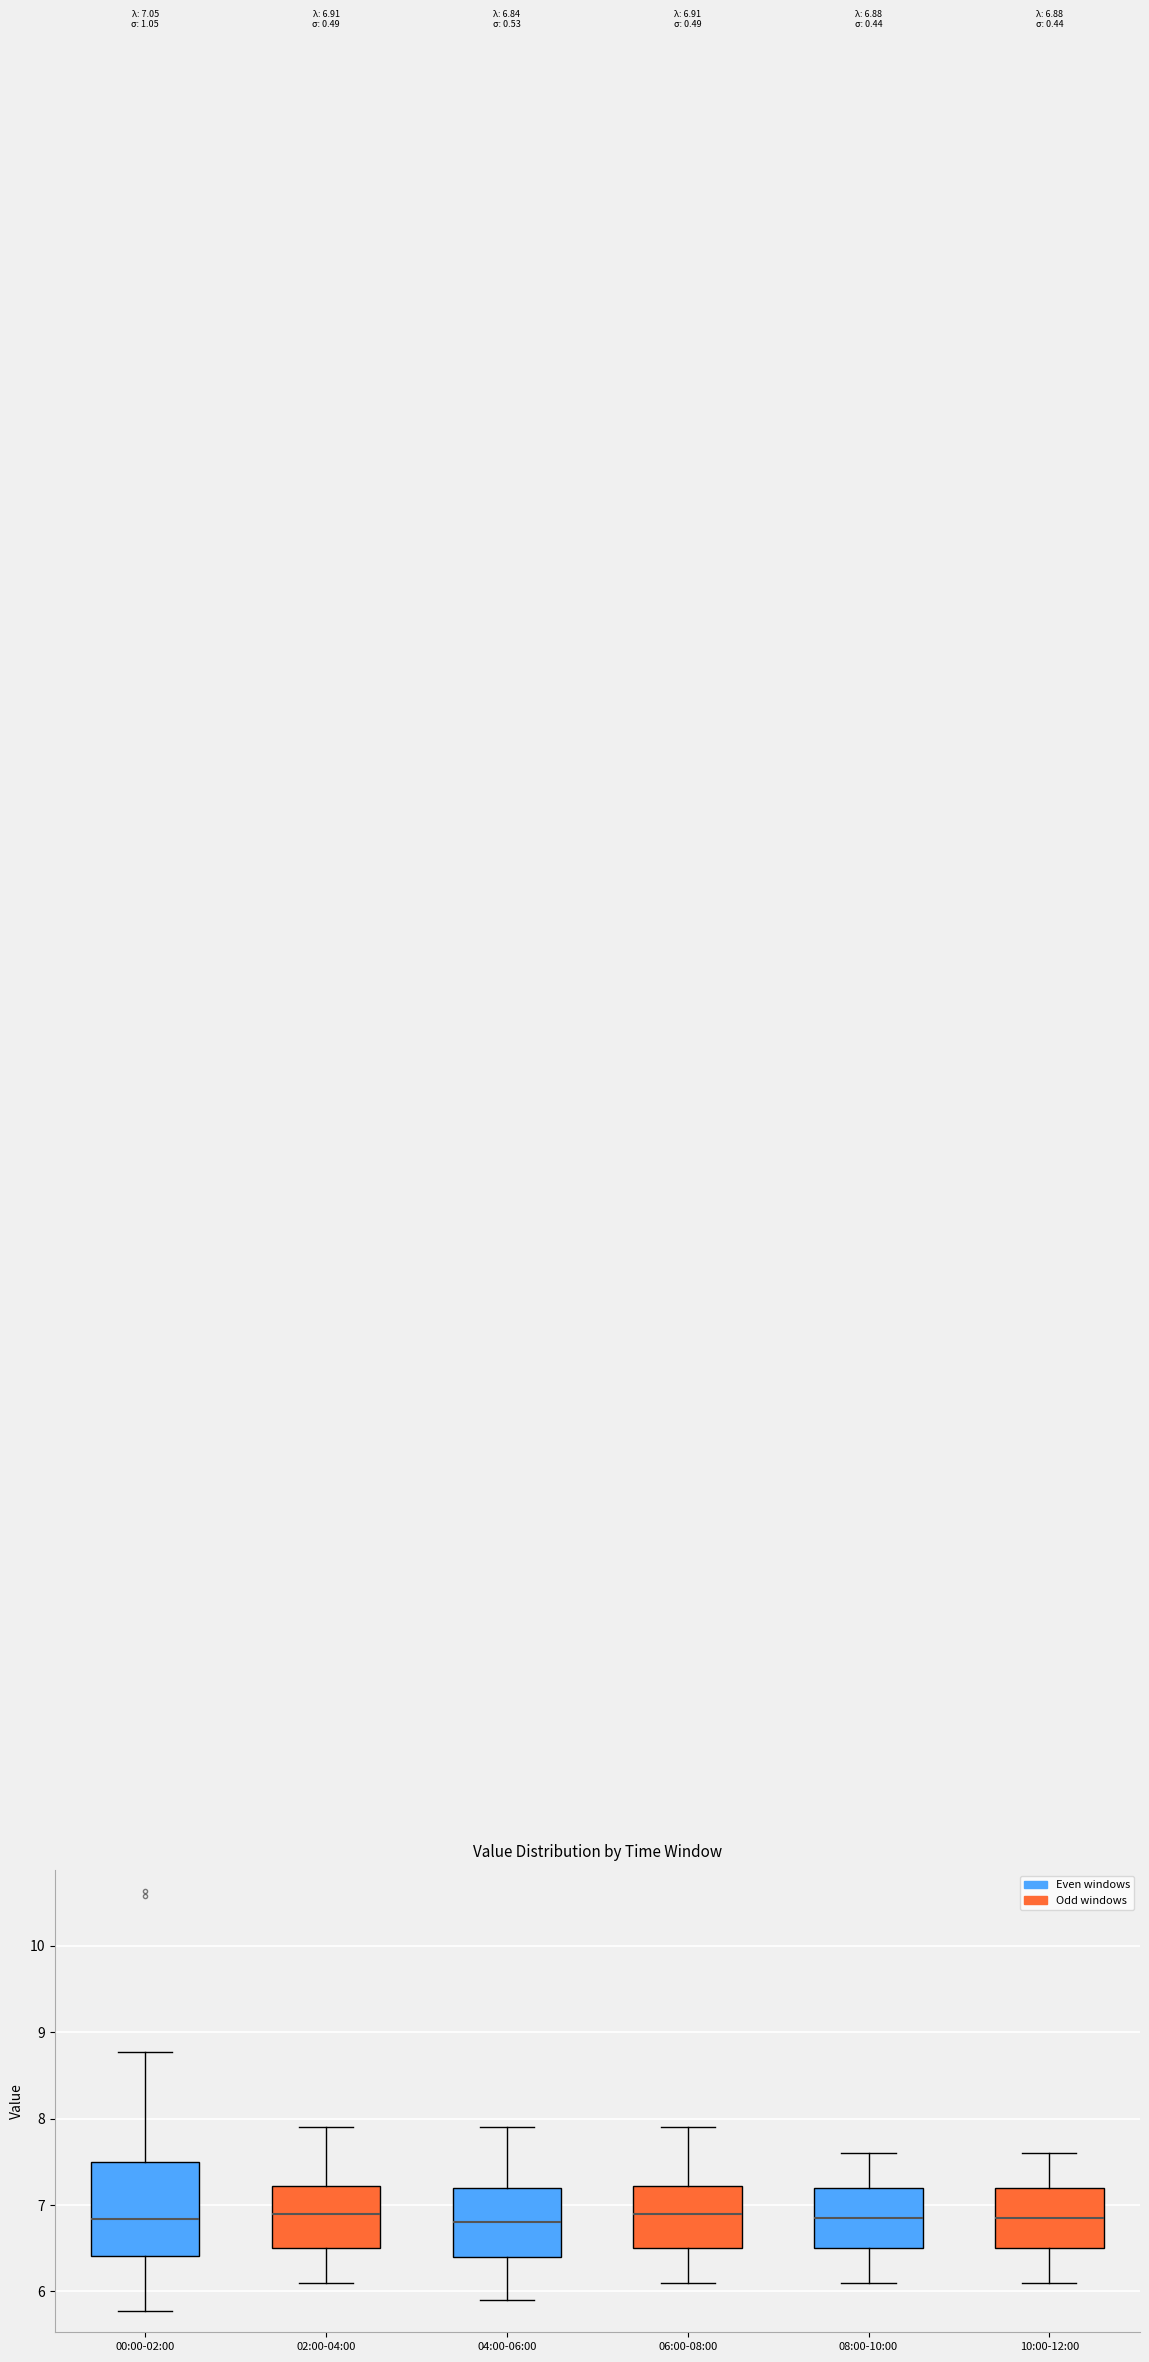

Comparing the boxes themselves (not the whiskers), which one is the tallest?

00:00-02:00